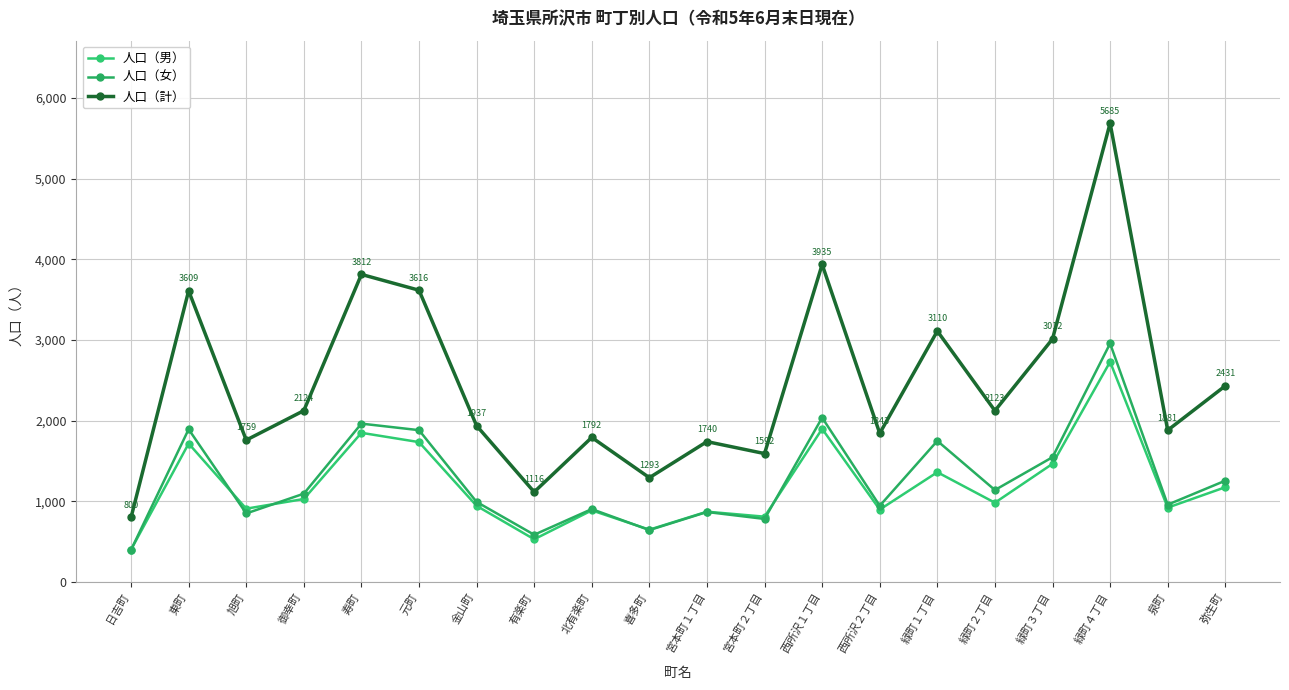

How many intersections are there between 人口（男） and 人口（女）?

5